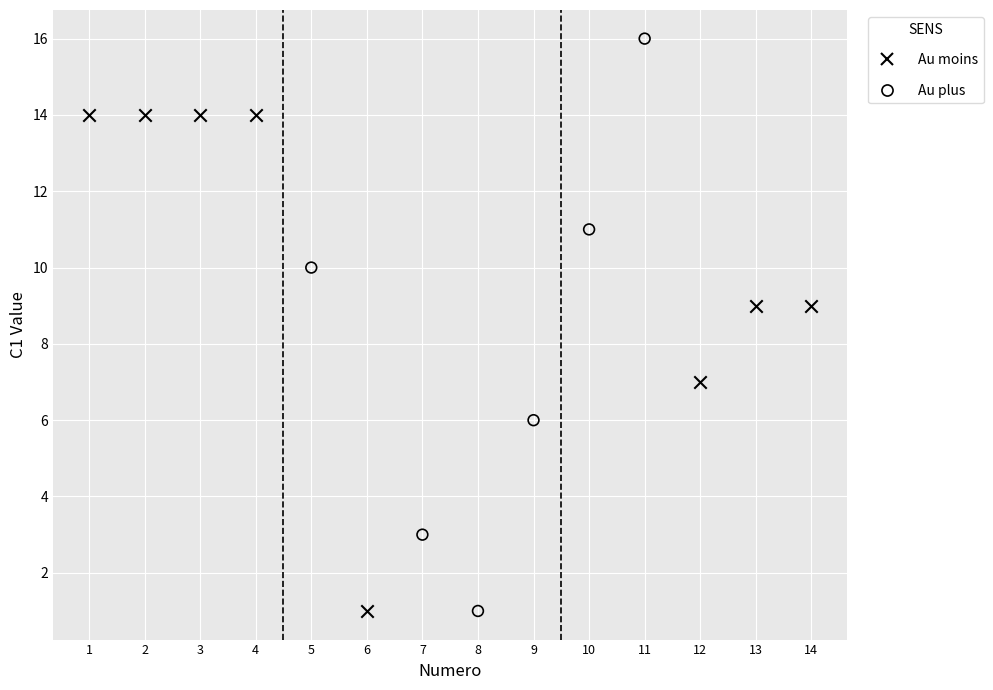

Which series reaches the maximum Y coordinate?

Au plus